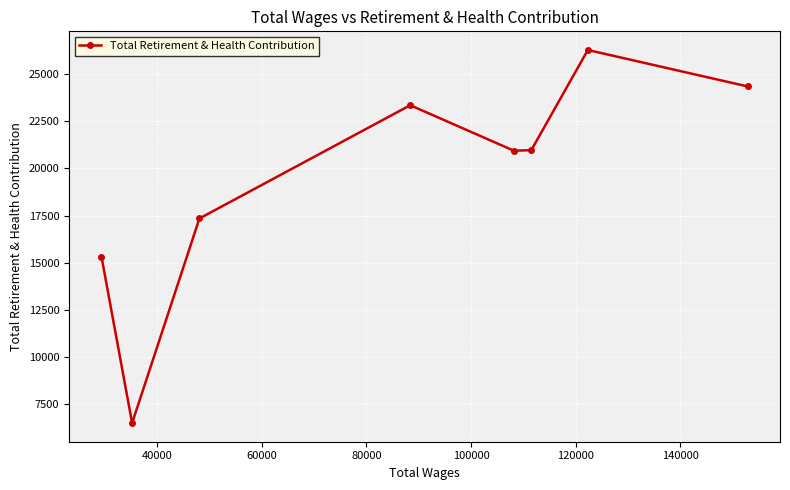

How many points are higher than both their immediate neighbors (excluding endpoints)?

2